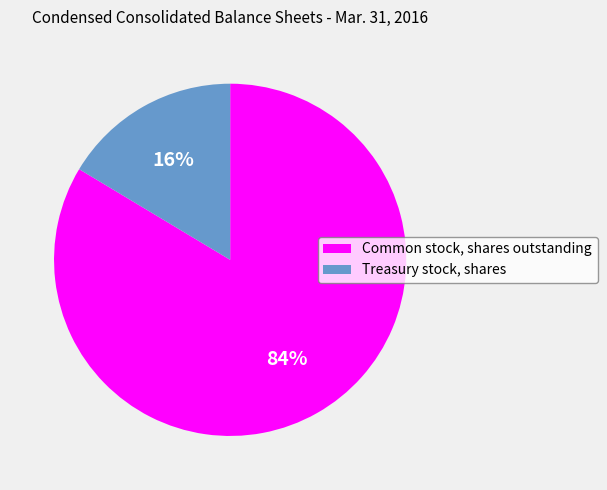

Does any single category account for the majority?

Yes